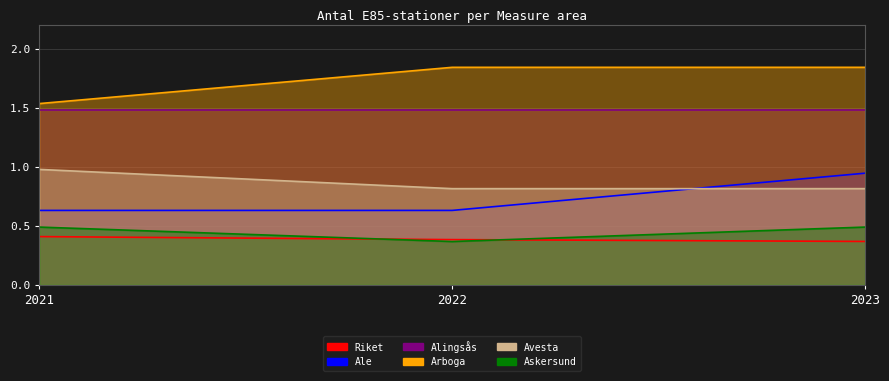

What is the average value of the Ale series?

0.7